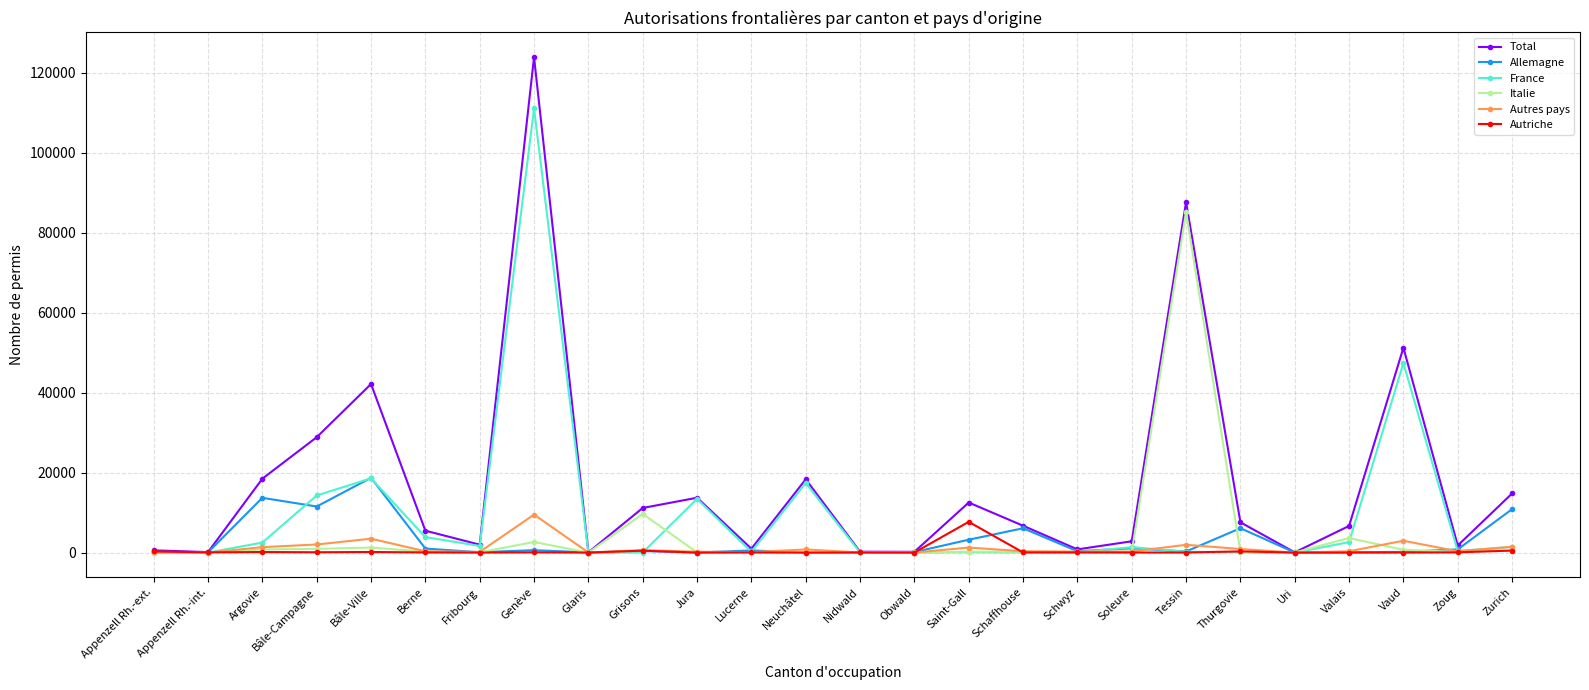

What is the label of the 22nd point from the right?

Bâle-Ville